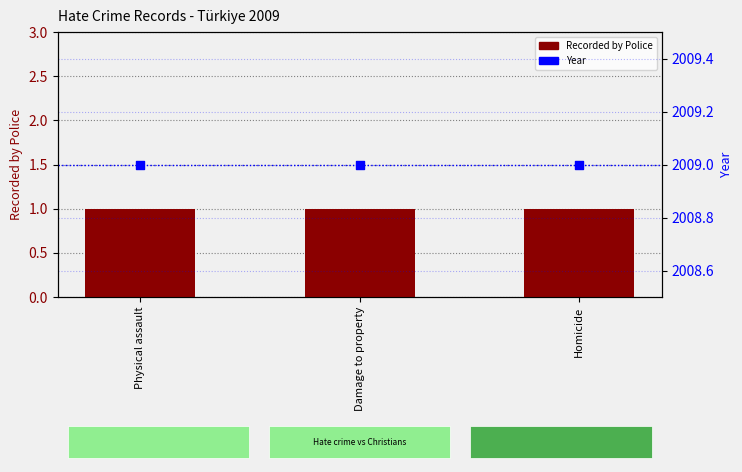

At how many categories does at least one series exceed 635?

3